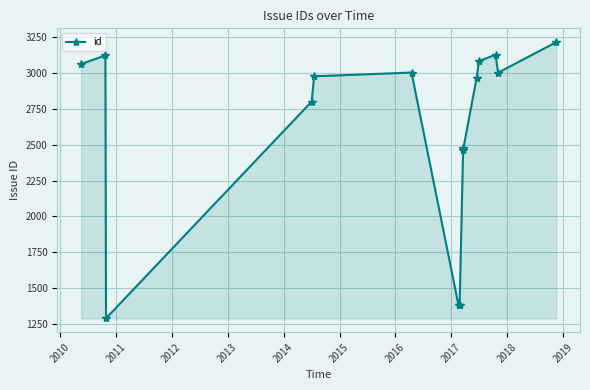

True or false: the data has more than 2 interior local peaks.

True